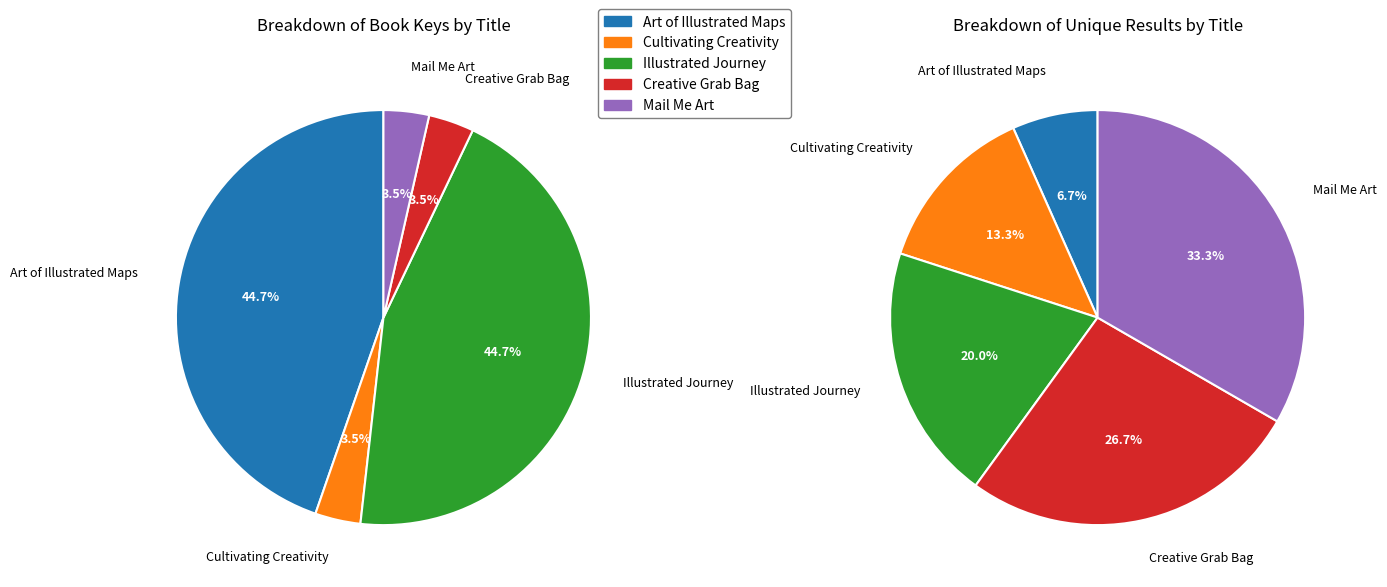

Approximately how many times larger is the value at Cultivating Creativity compared to Mail Me Art?

1.0